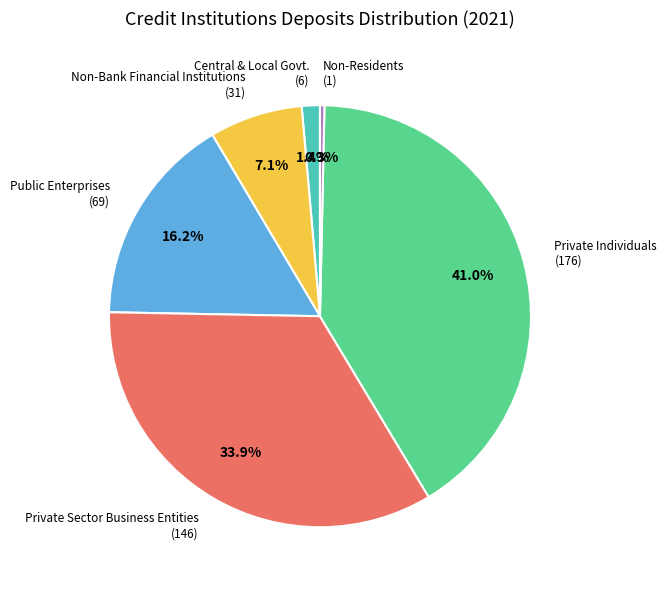

Does any single category account for the majority?

No